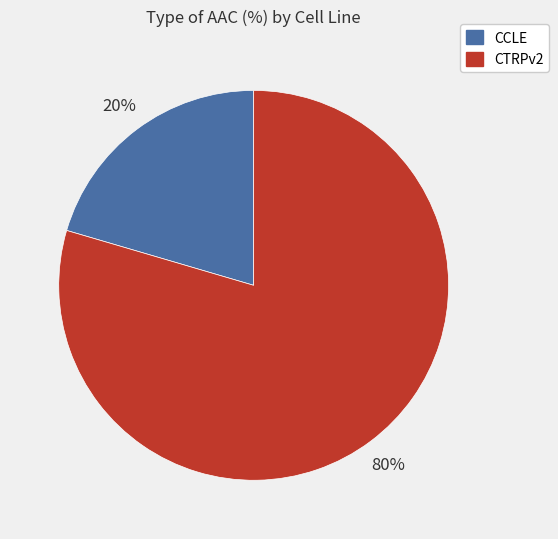

How many slices are in this pie chart?

2